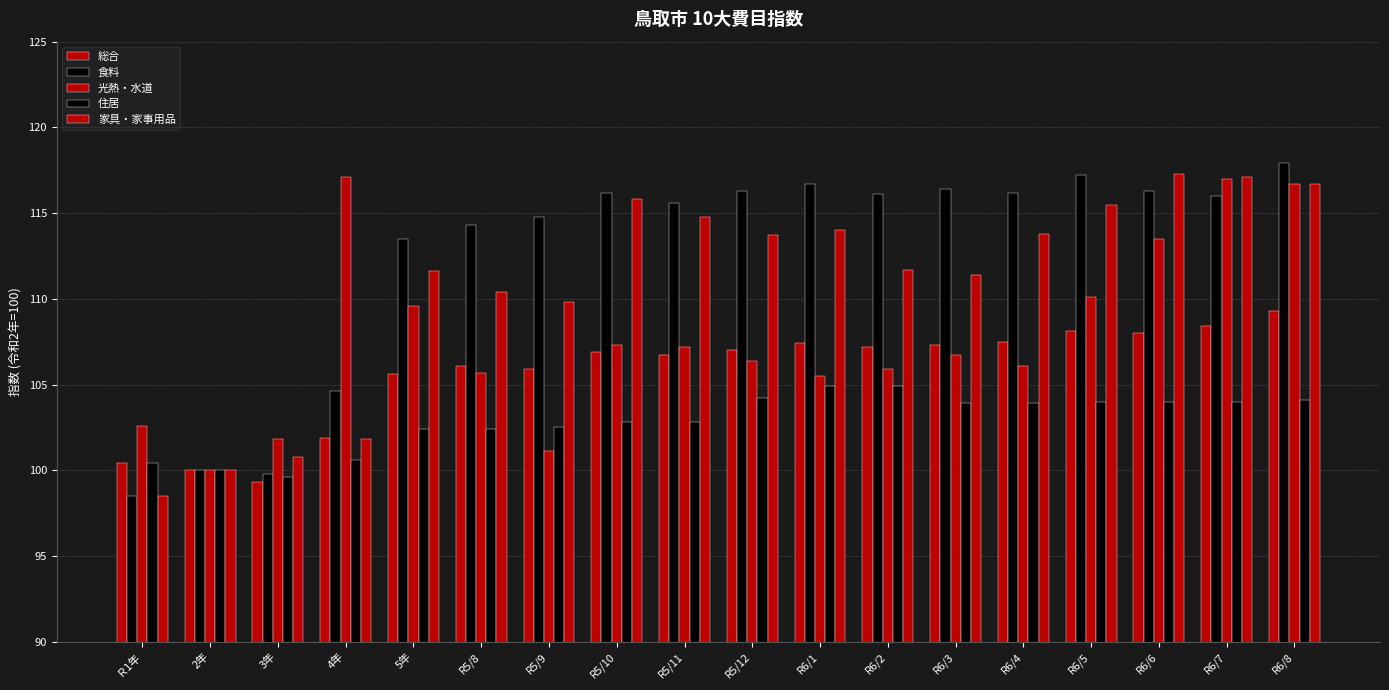

How many data points in 住居 are less than 103?

9